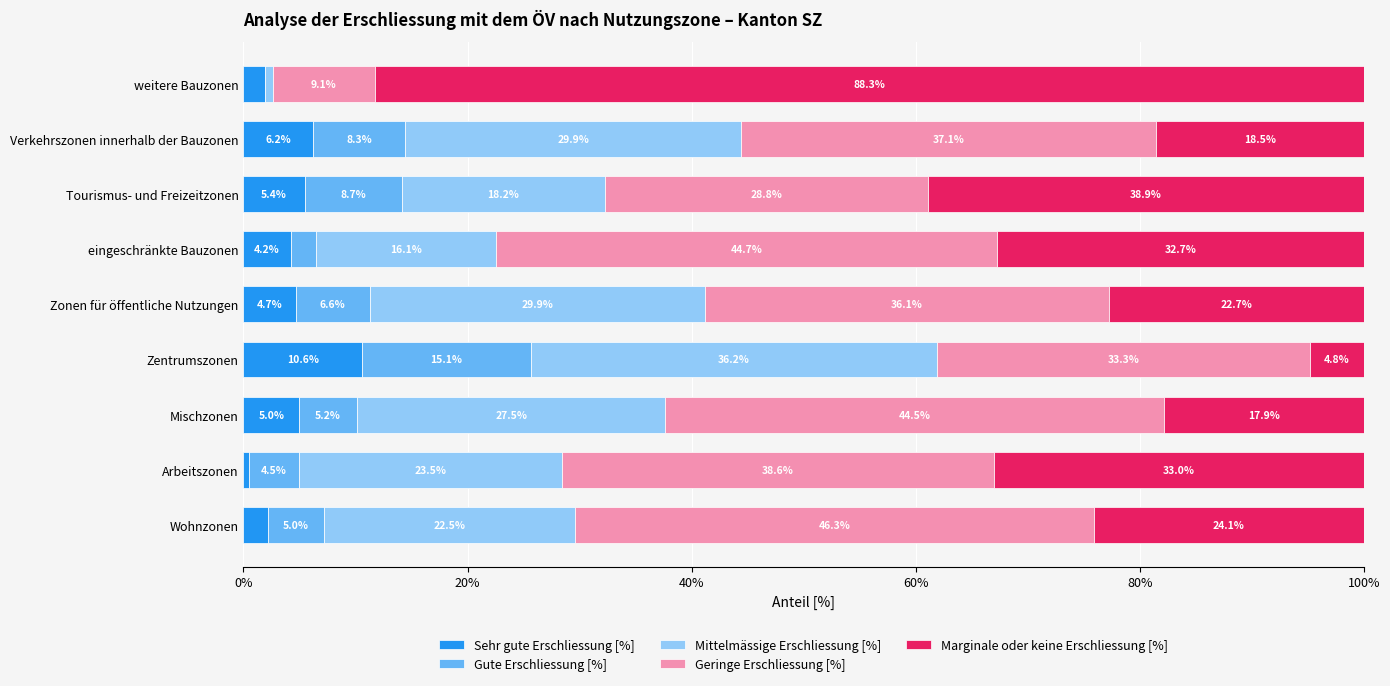

Count the number of data series in this chart.

5